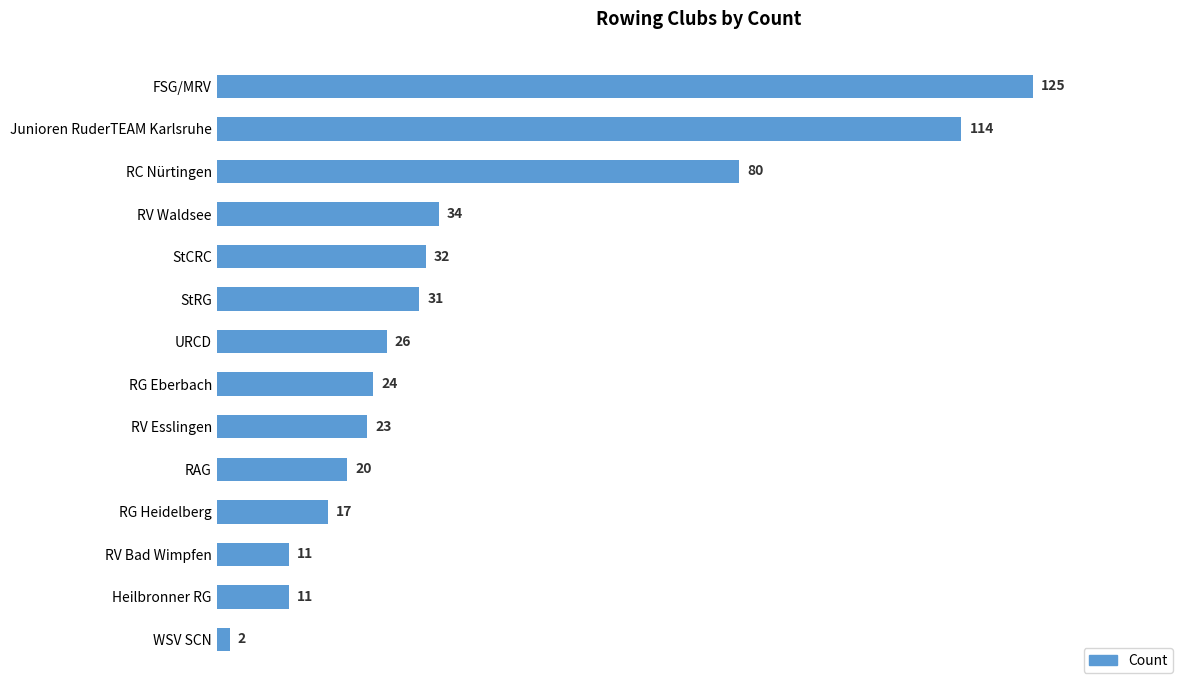

What is the approximate value at StRG?

31